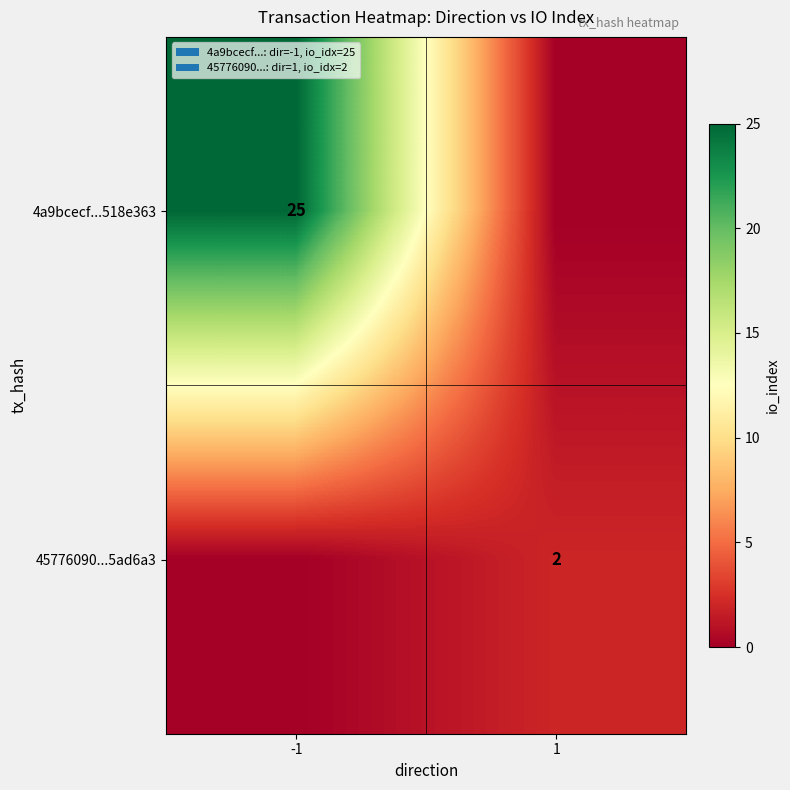

Is the value of 45776090...5ad6a3 at 1 greater than the value of 4a9bcecf...518e363 at -1?

No